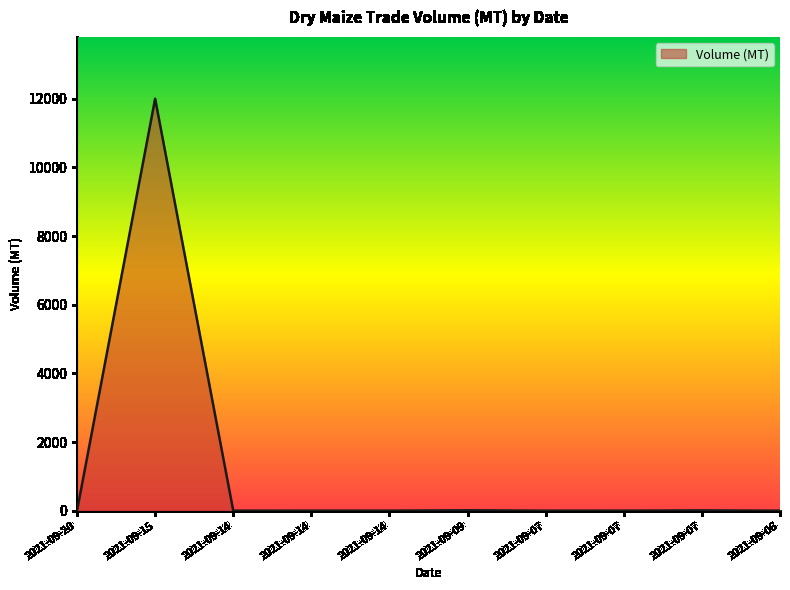

What is the change in value from 2021-09-14 to 2021-09-06?

-0.2